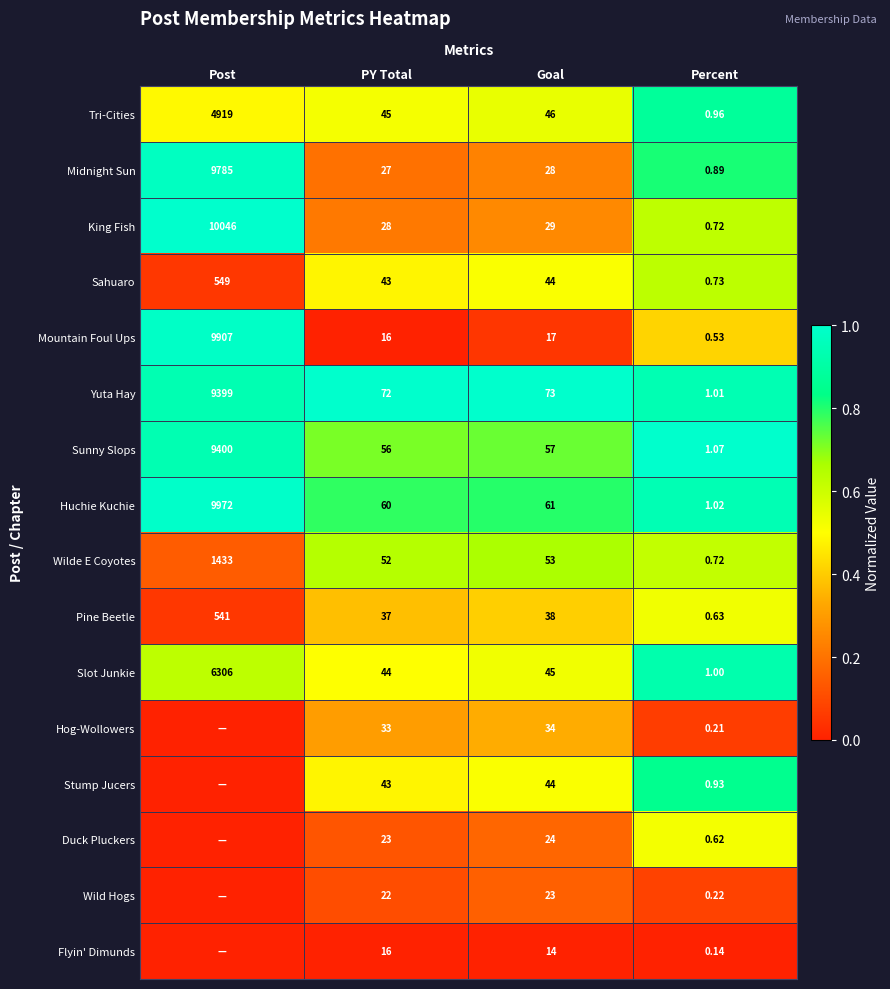

At which label does Tri-Cities reach its minimum?

Percent